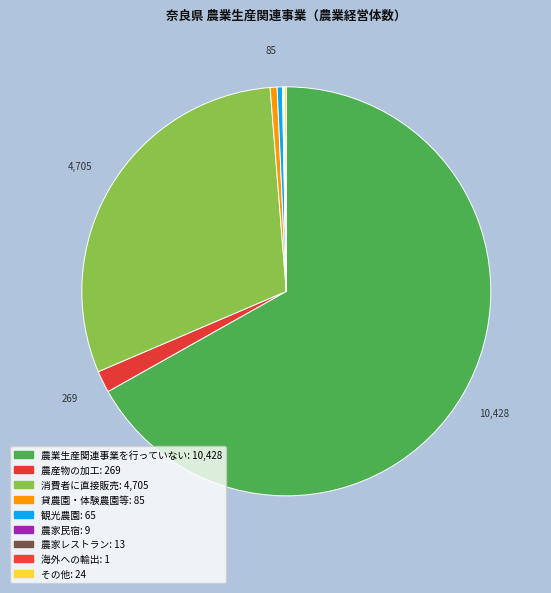

Which slice is the largest?

農業生産関連事業を行っていない